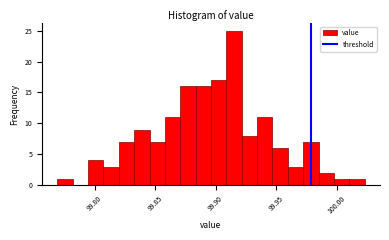

Around what value on the x-axis is the tallest bar? Give the approximate position of its centre, as read against the axis.

99.915